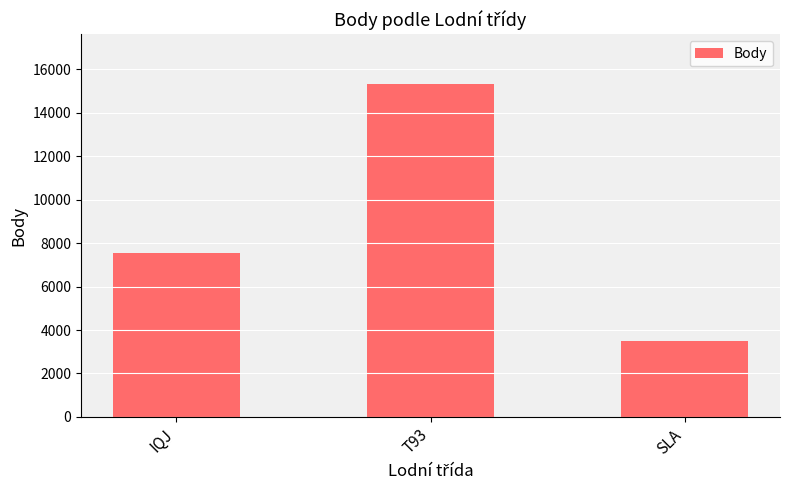

Rank the categories by value from highest to lowest.

T93, IQJ, SLA